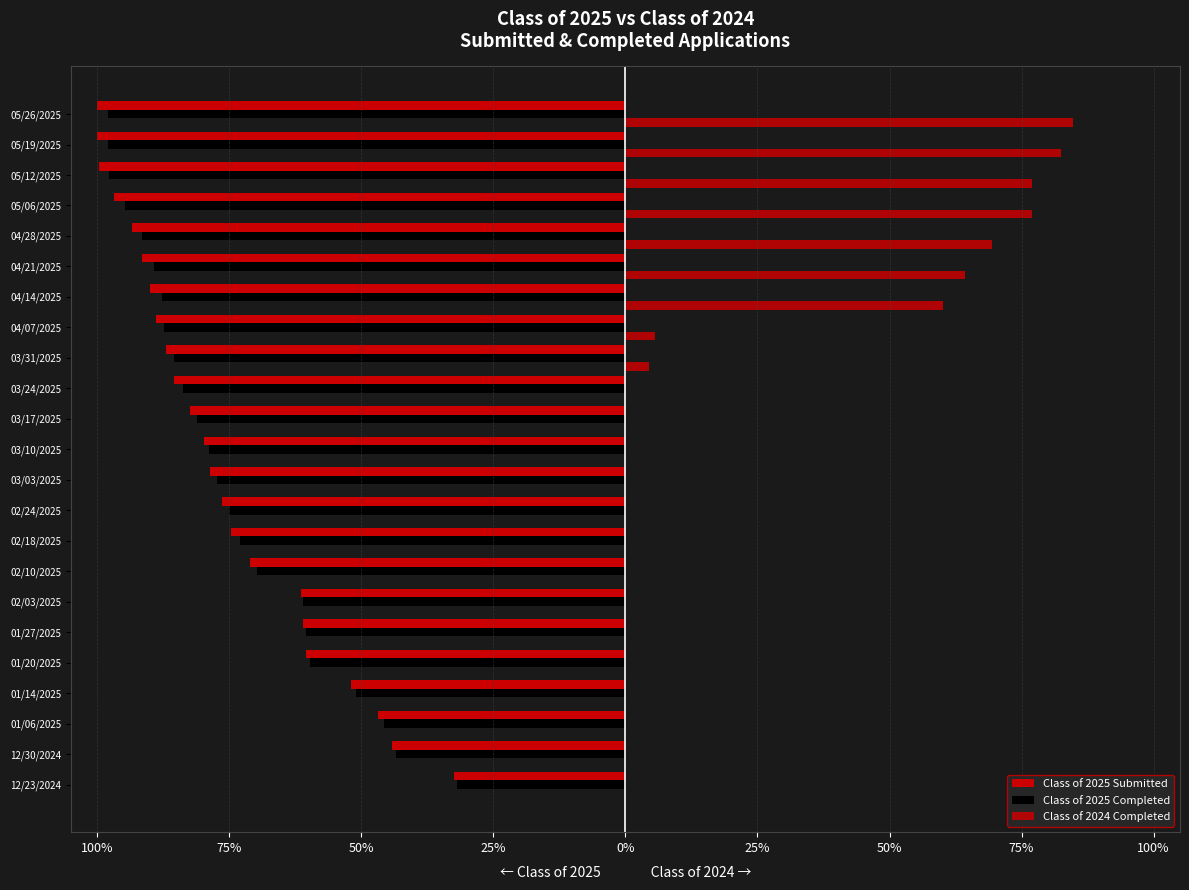

How many data points in Class of 2025 Completed are above -78?

11